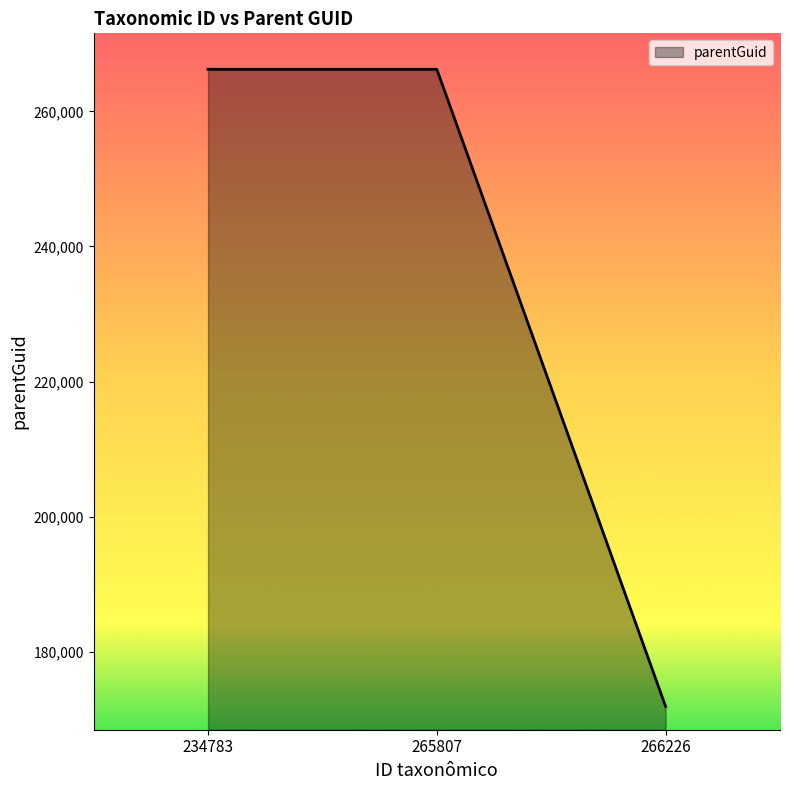

Is it true that the value at 266226 is 171910?

True